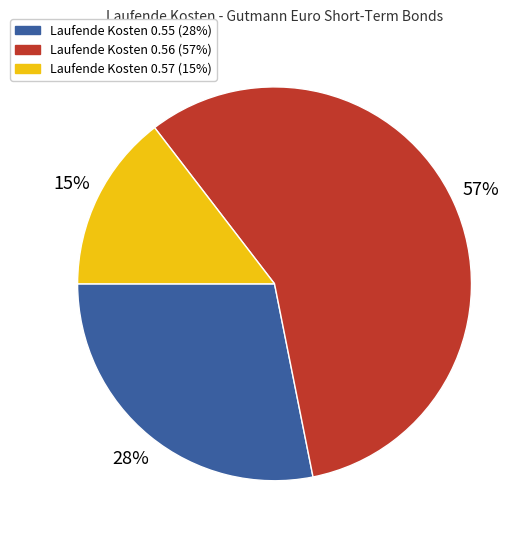

Does any single category account for the majority?

Yes